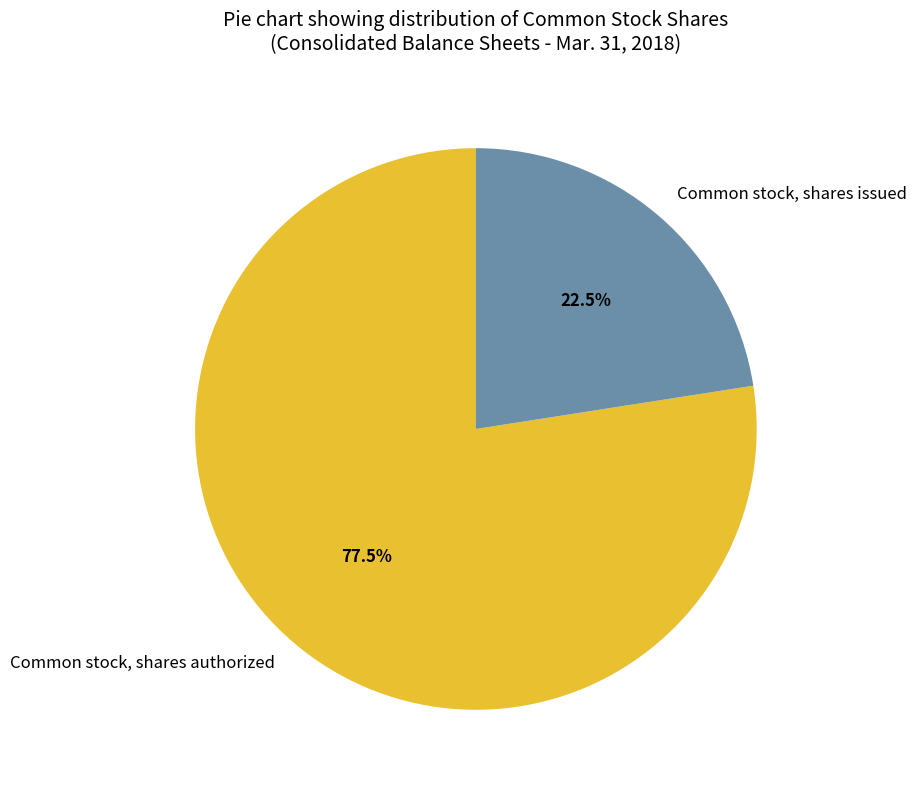

To the nearest percent, what is the difference between the largest and smallest slice percentages?

55%